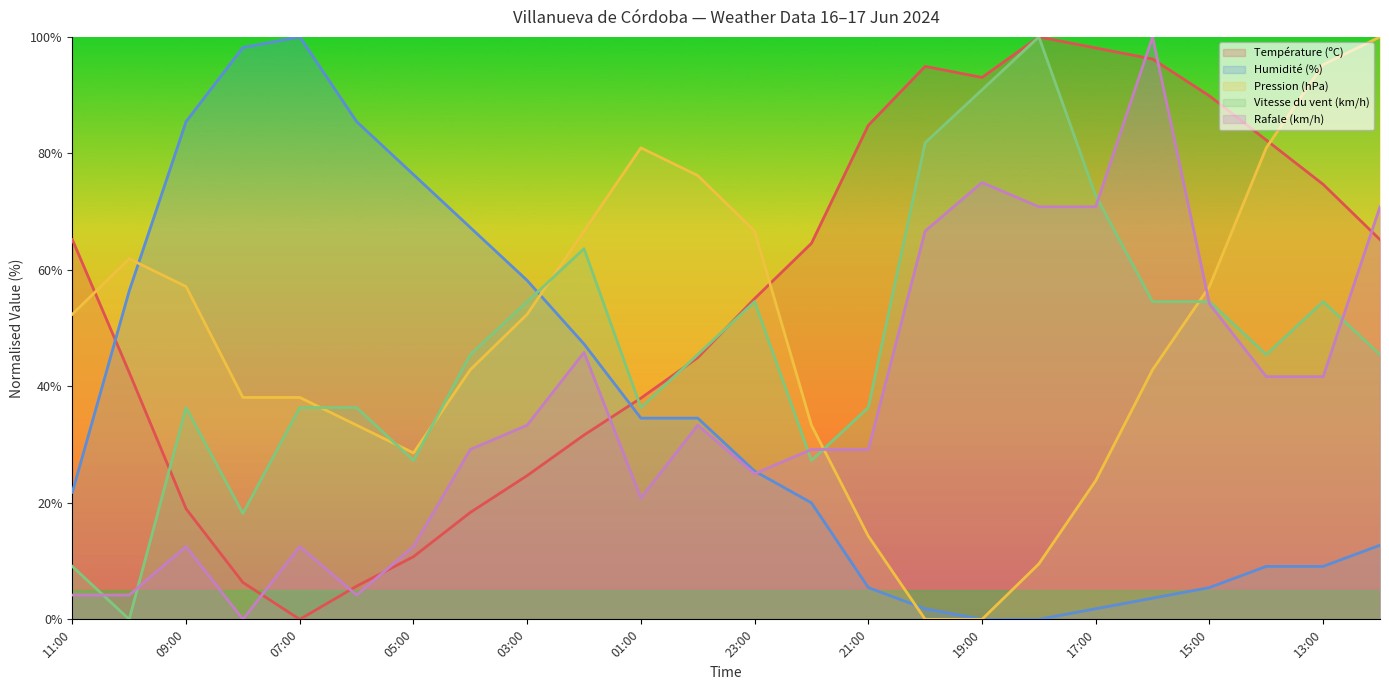

Does the chart display data point markers on the line(s)?

No